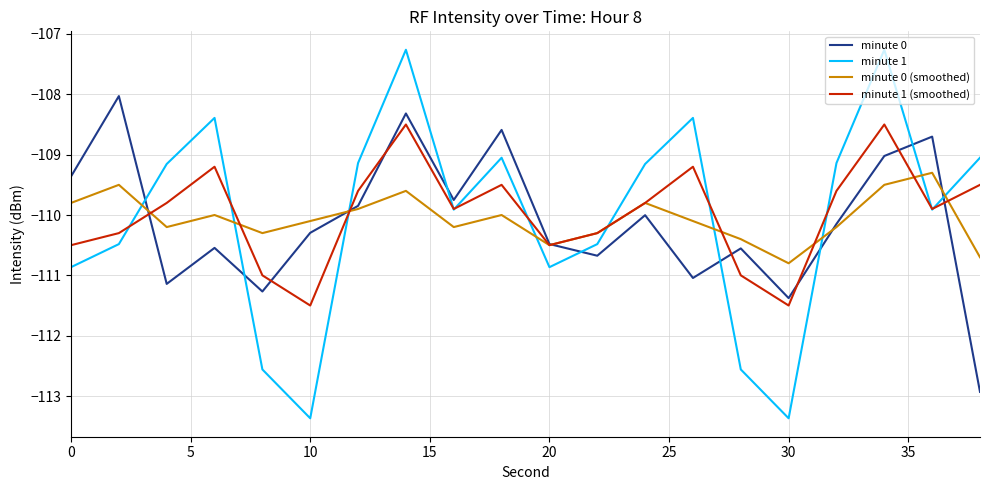

What is the maximum value shown in the chart?

-107.3